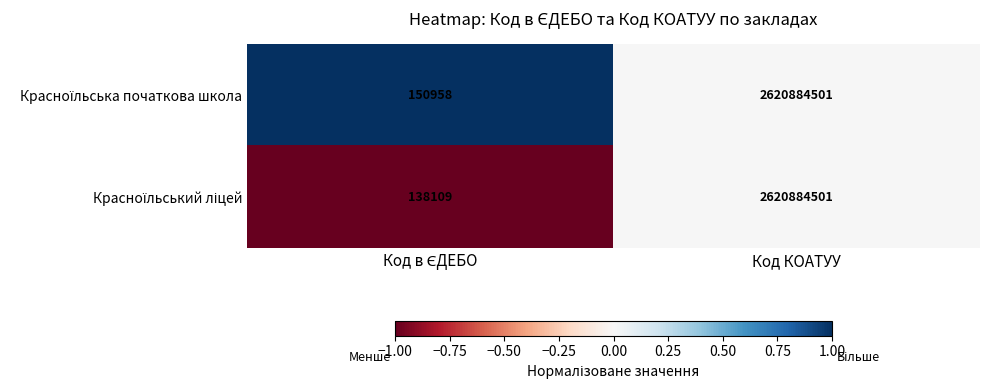

Which category has the highest value across all series?

Код КОАТУУ